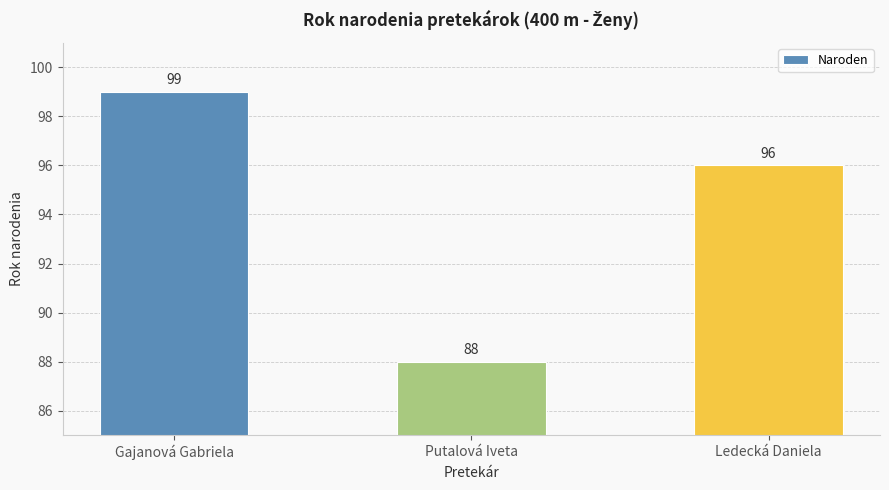

Which label corresponds to the largest value in the chart?

Gajanová Gabriela